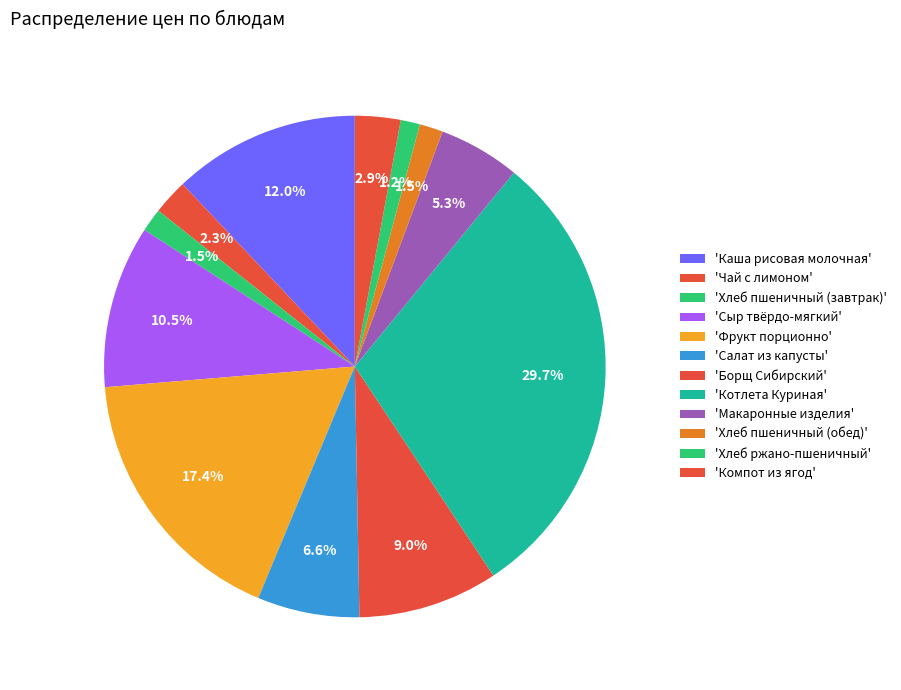

To the nearest percent, what is the average slice percentage?

8%